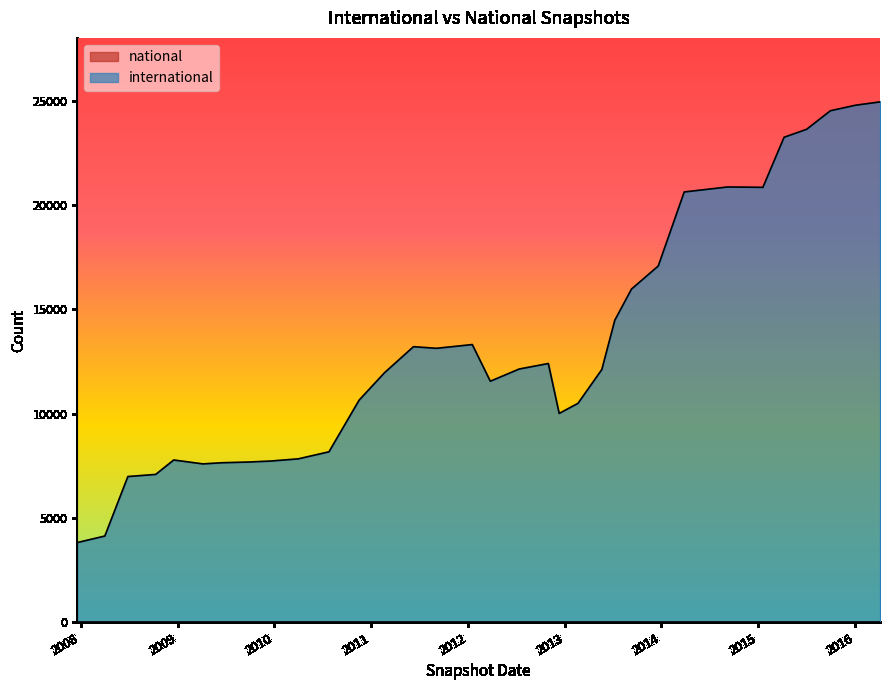

True or false: international and national cross at least once.

False